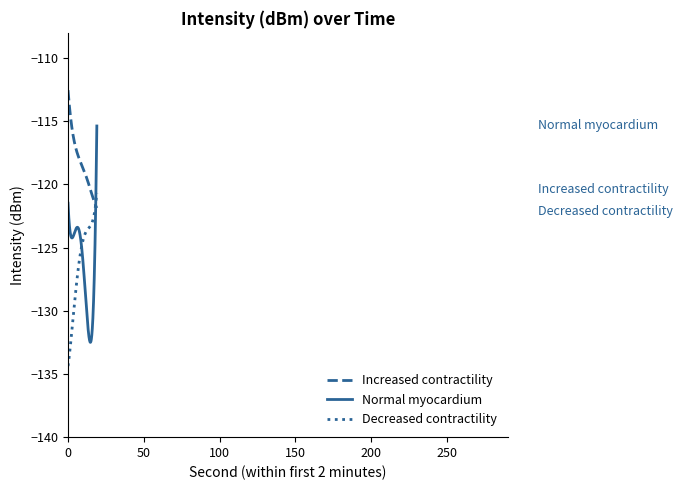

Does the chart display data point markers on the line(s)?

No